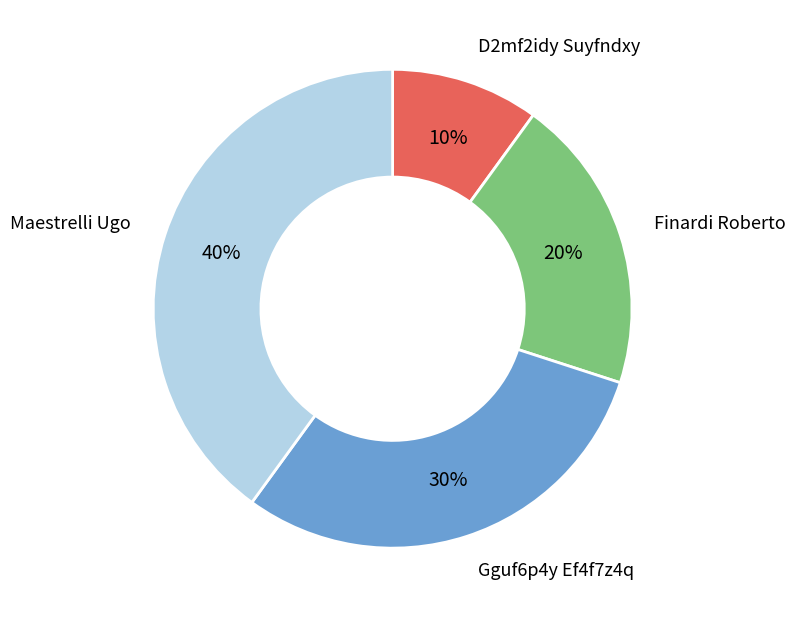

What percentage is the Finardi Roberto slice, to the nearest percent?

20%